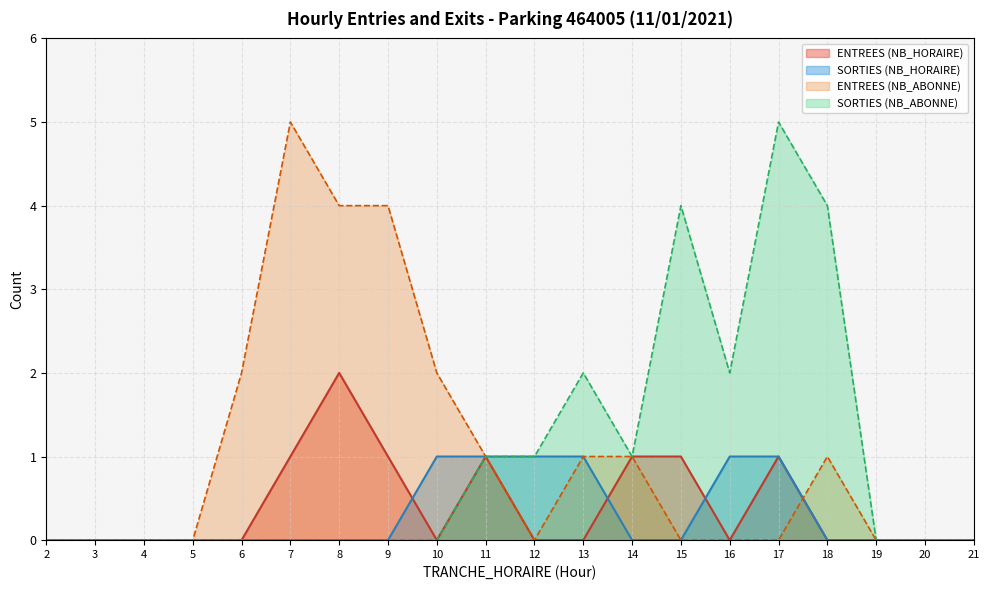

The value of ENTREES at 11 is 1. True or false?

True